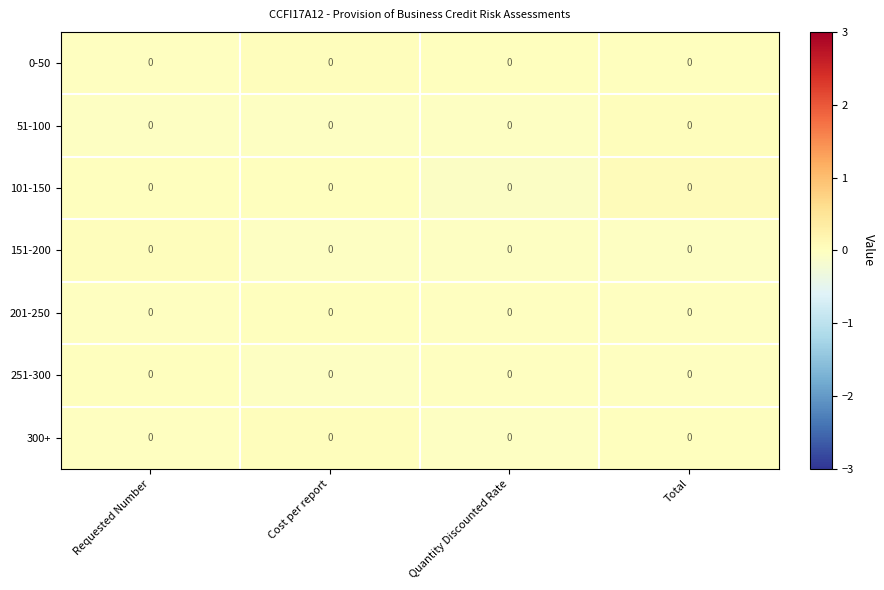

List the labels in order of 0-50 value, smallest first.

Requested Number, Total, Quantity Discounted Rate, Cost per report